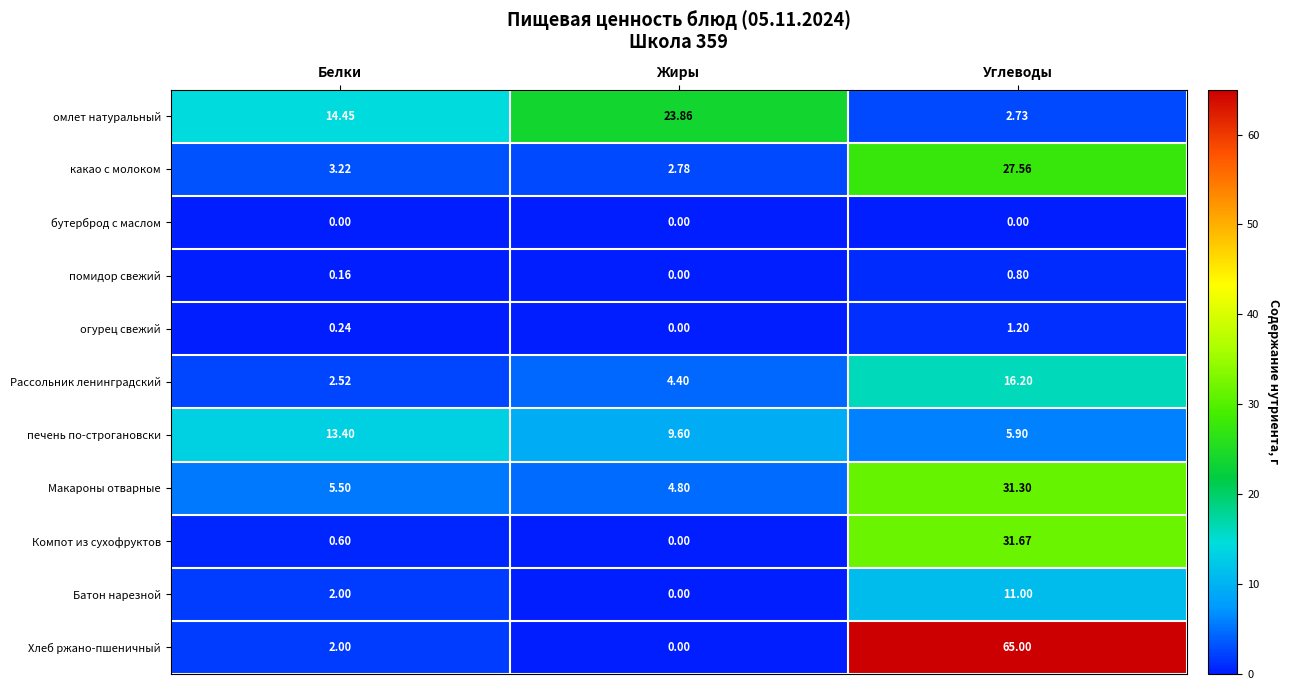

Which category has the highest value across all series?

Углеводы